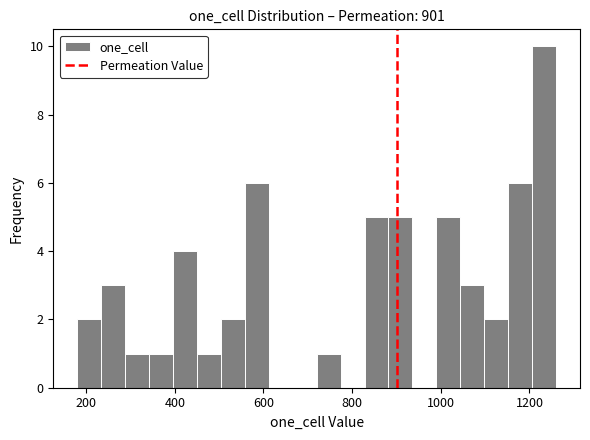

Around what value on the x-axis is the tallest bar? Give the approximate position of its centre, as read against the axis.

1240